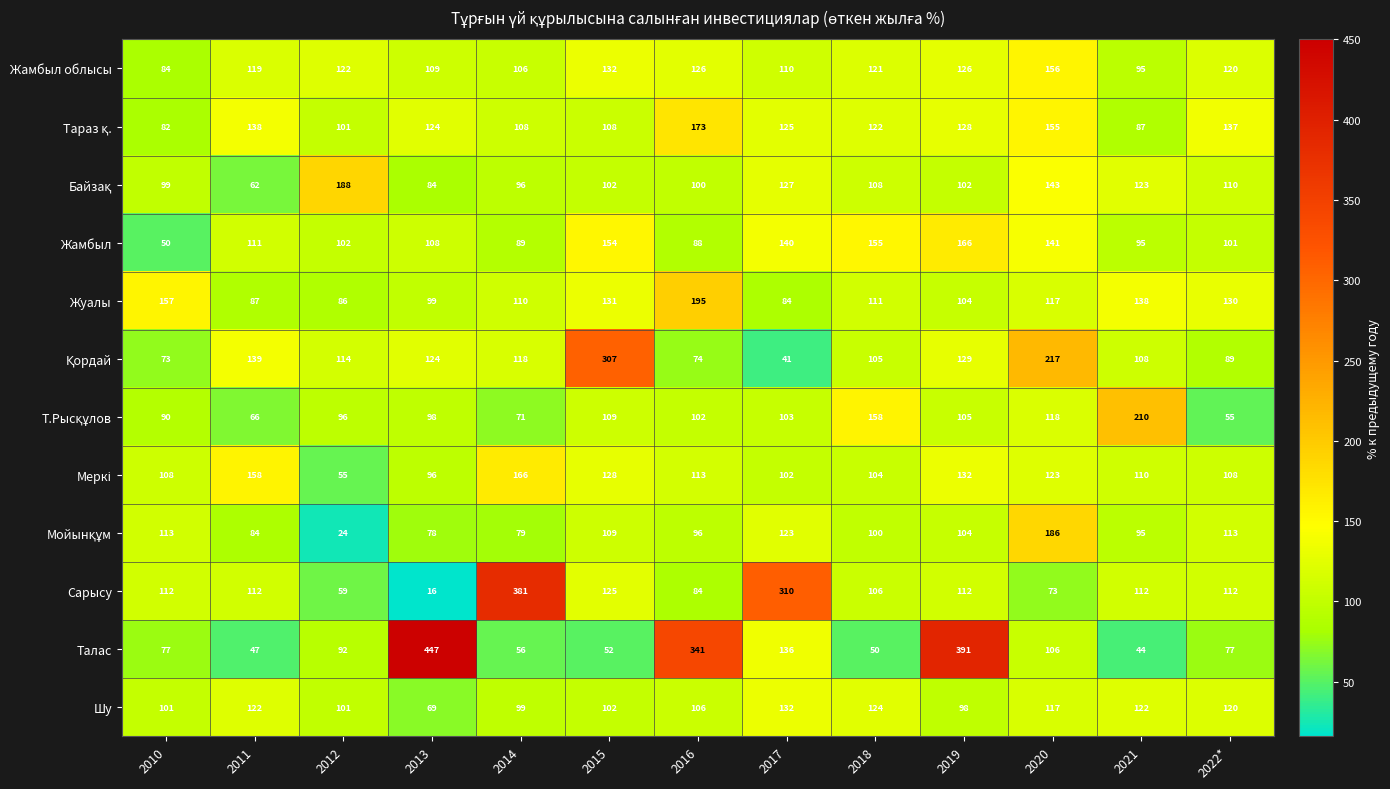

What is the spread (max minus min) of values at 2022*?

82